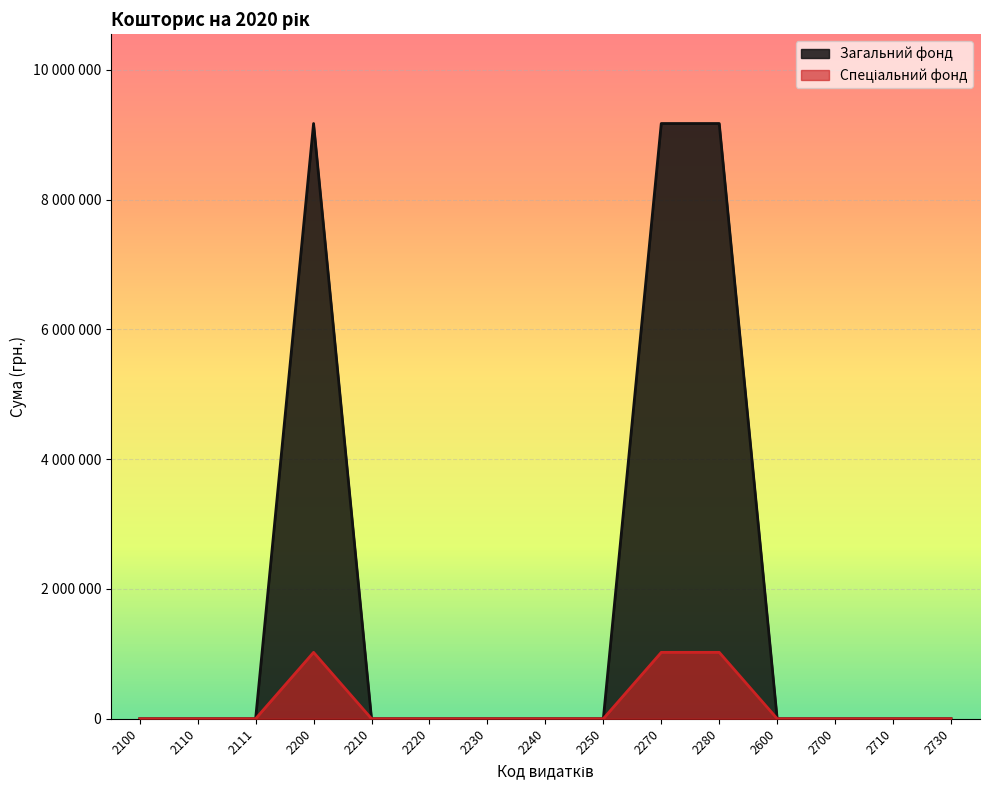

Which has a higher value, 2250 or 2270?

2270